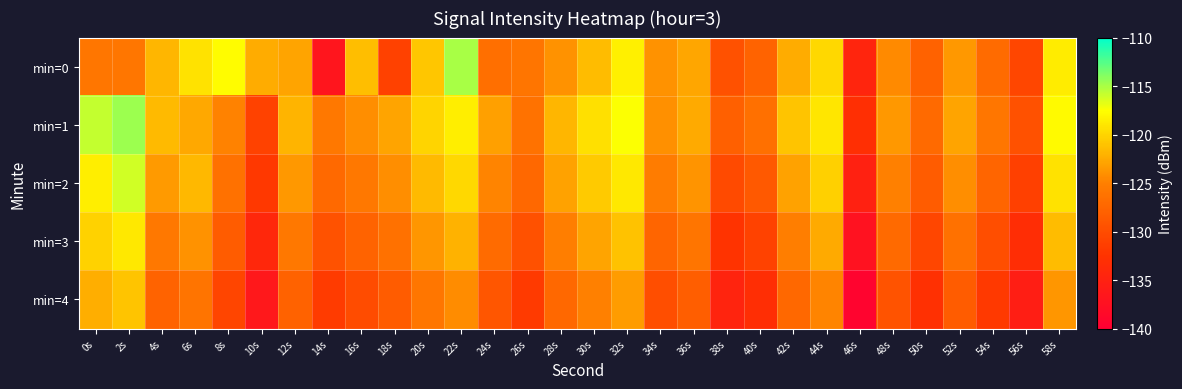

Which label corresponds to the smallest value in the chart?

46s